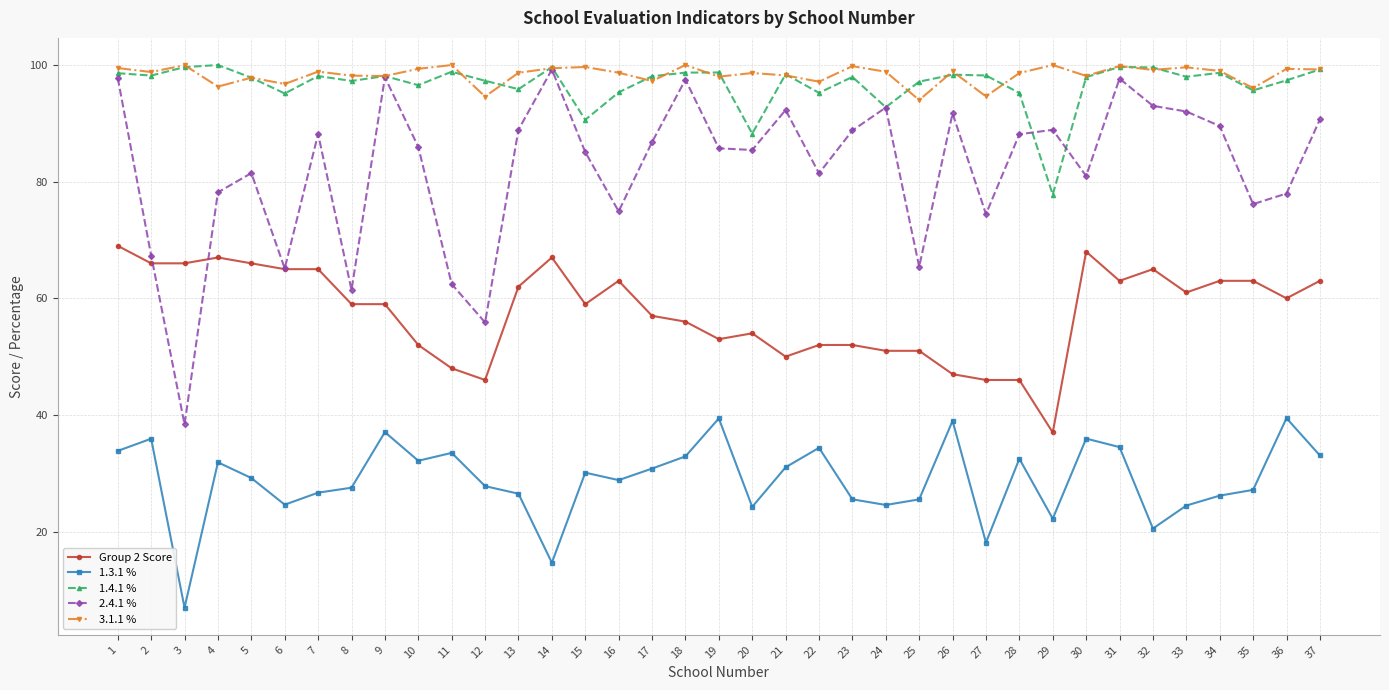

True or false: 1.3.1 % and 2.4.1 % intersect in this chart.

False